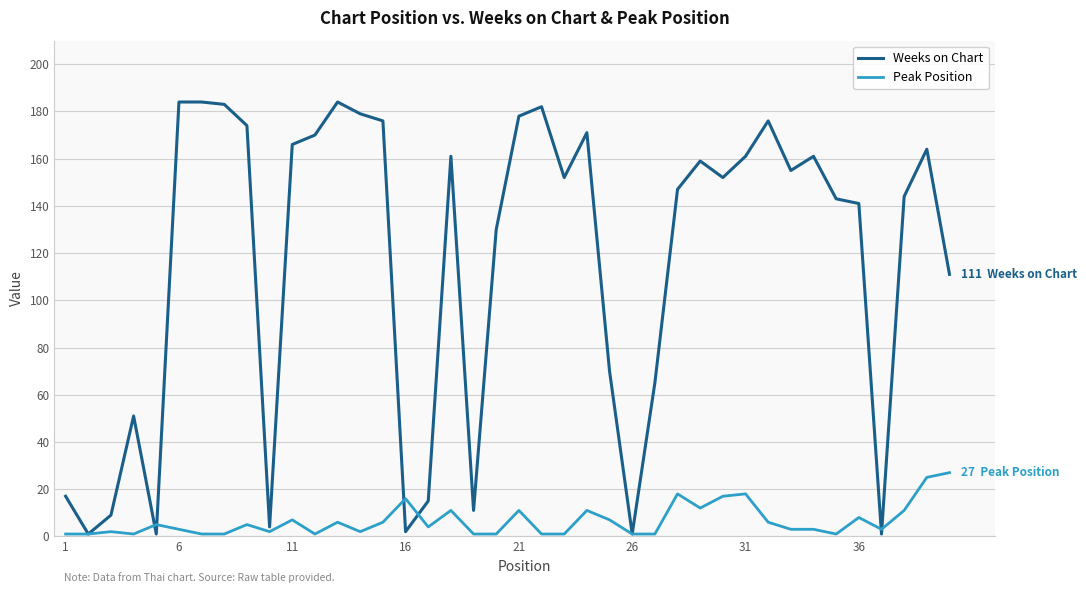

What is the minimum value for Peak Position?

1